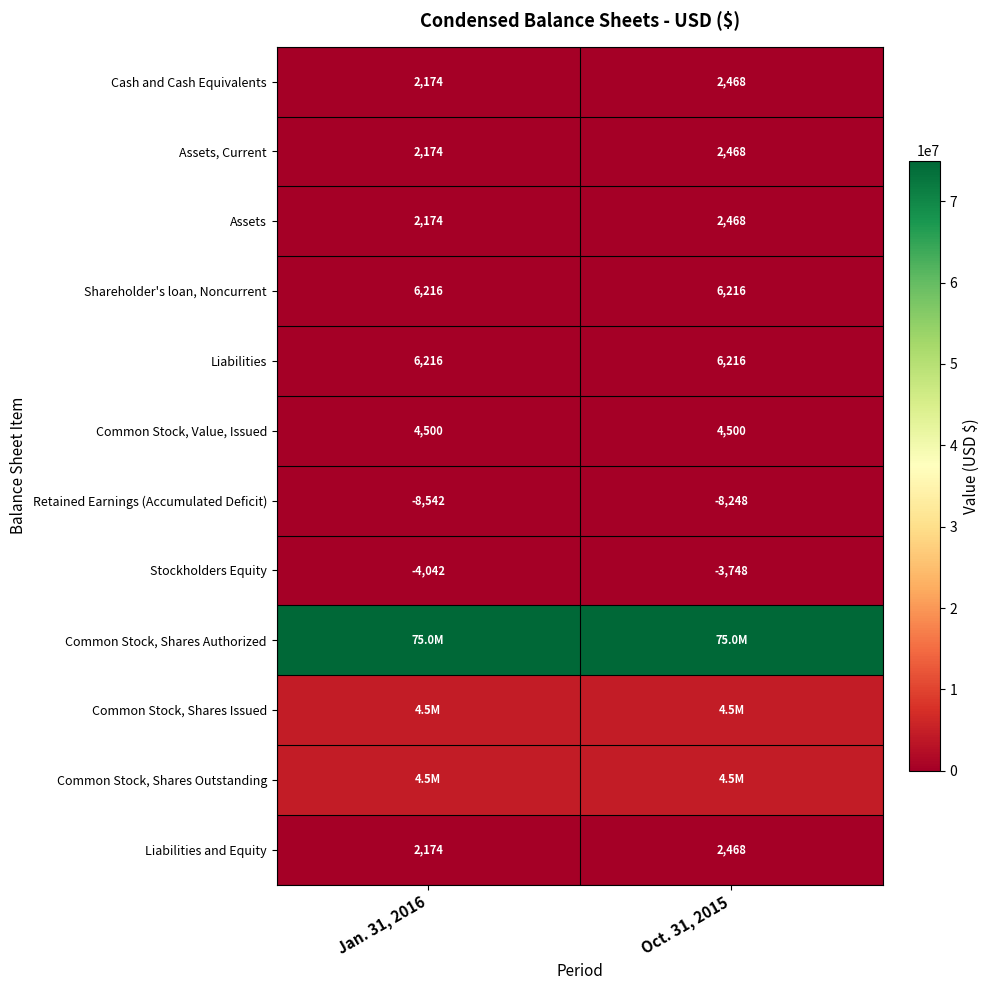

At which category is the sum across all series the highest?

Oct. 31, 2015